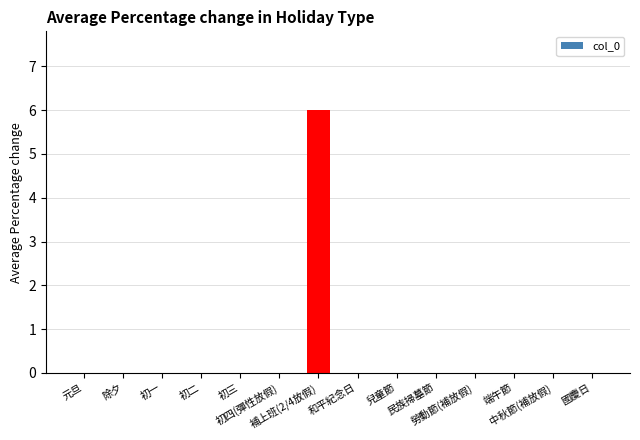

What is the greatest value displayed?

6